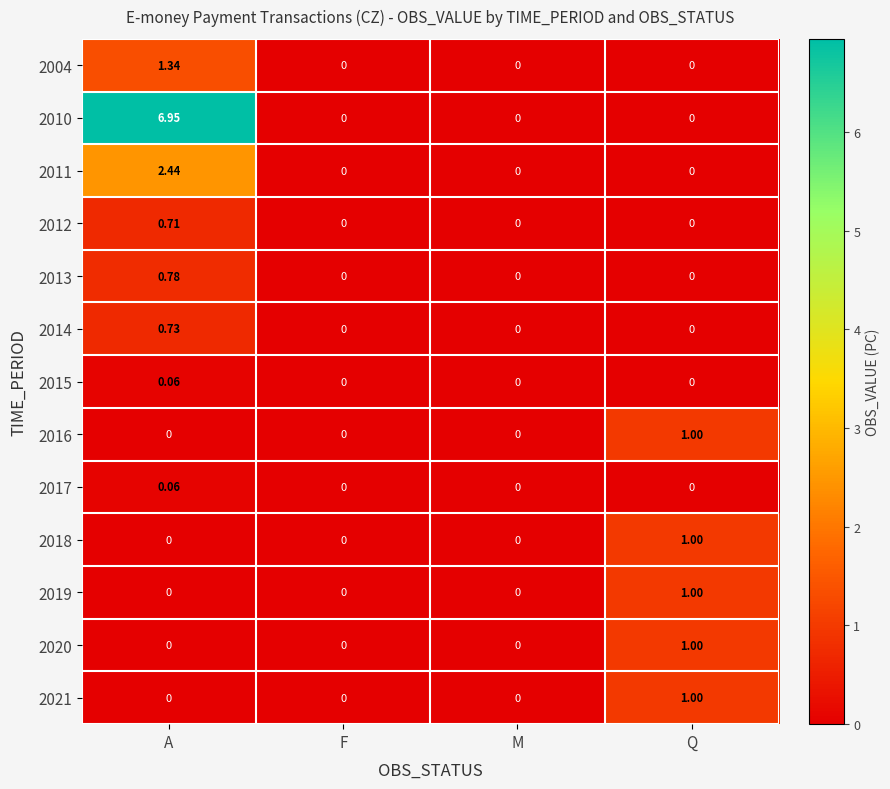

Is the value of 2010 at A greater than the value of 2017 at Q?

Yes